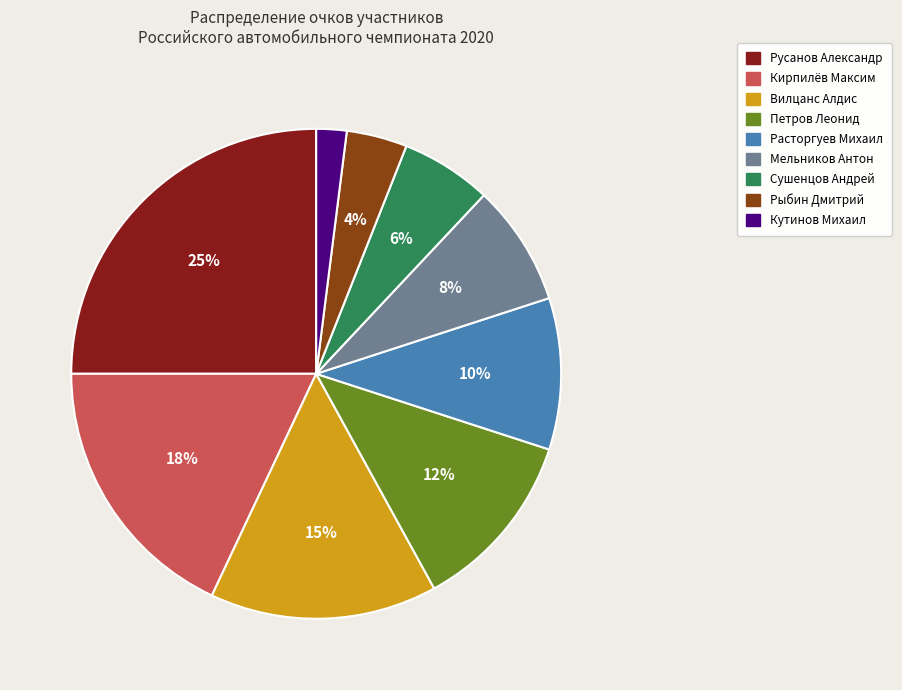

The Петров Леонид slice represents 5% of the pie. True or false?

False